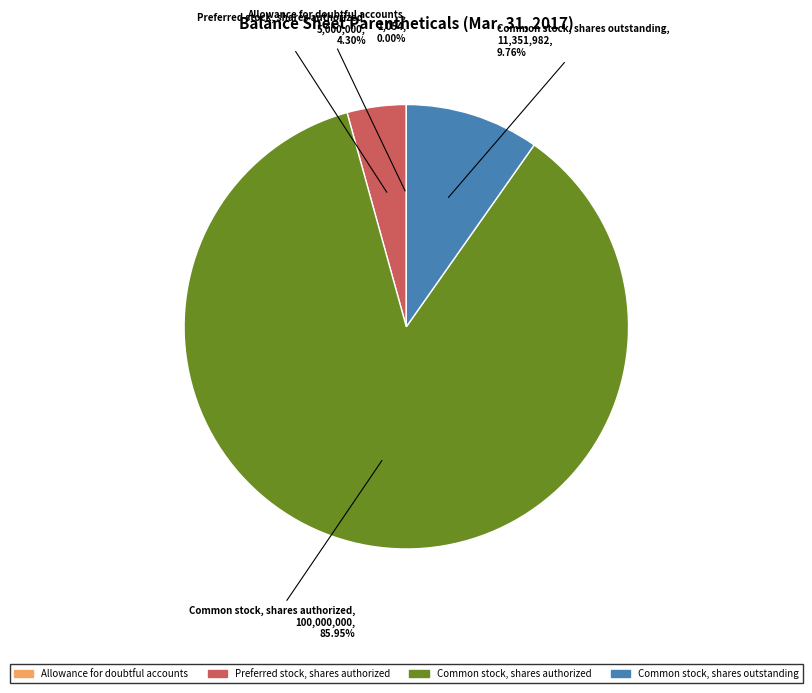

Is there a majority slice in this chart?

Yes